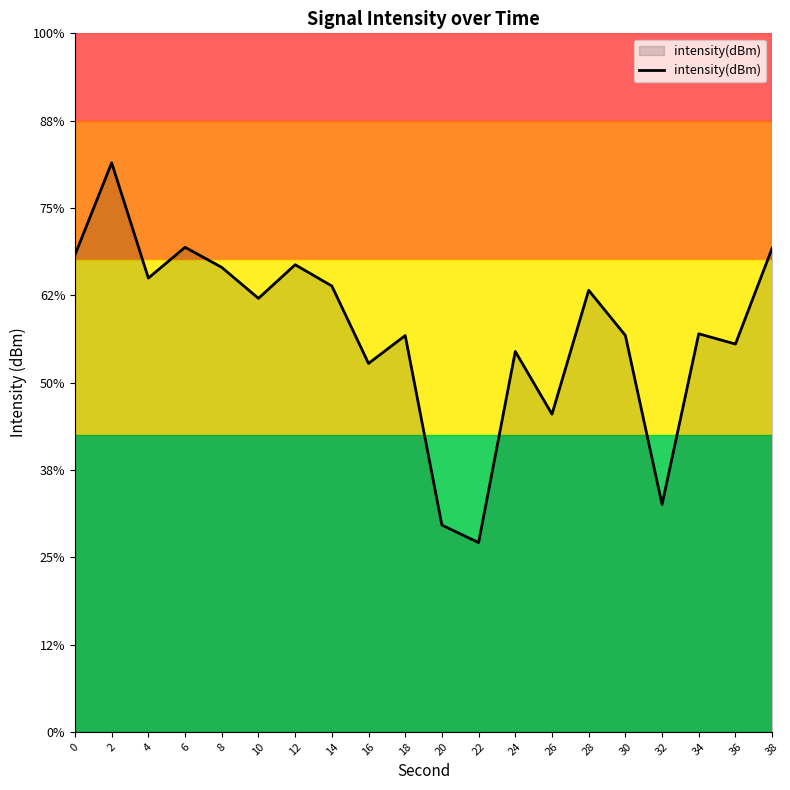

What is the greatest value displayed?

-122.4